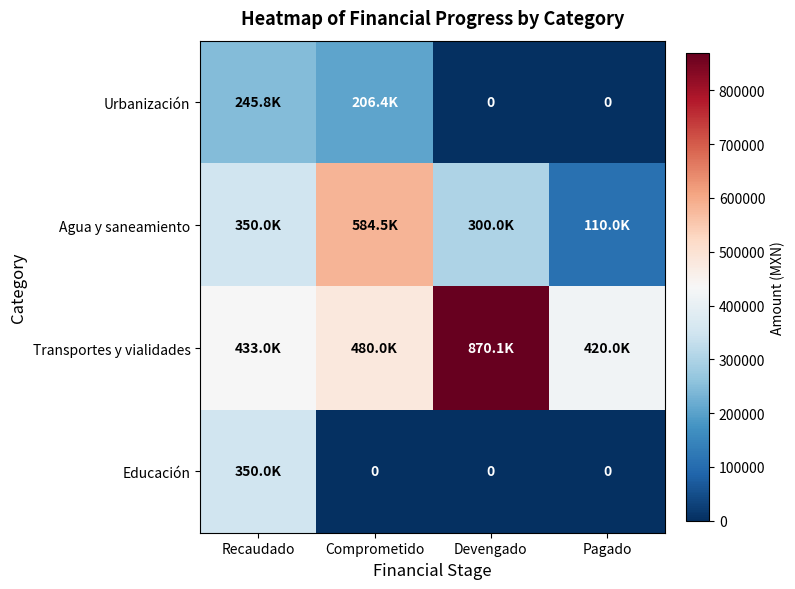

At Recaudado, list the series in order from largest to smallest.

Transportes y vialidades, Agua y saneamiento, Educación, Urbanización